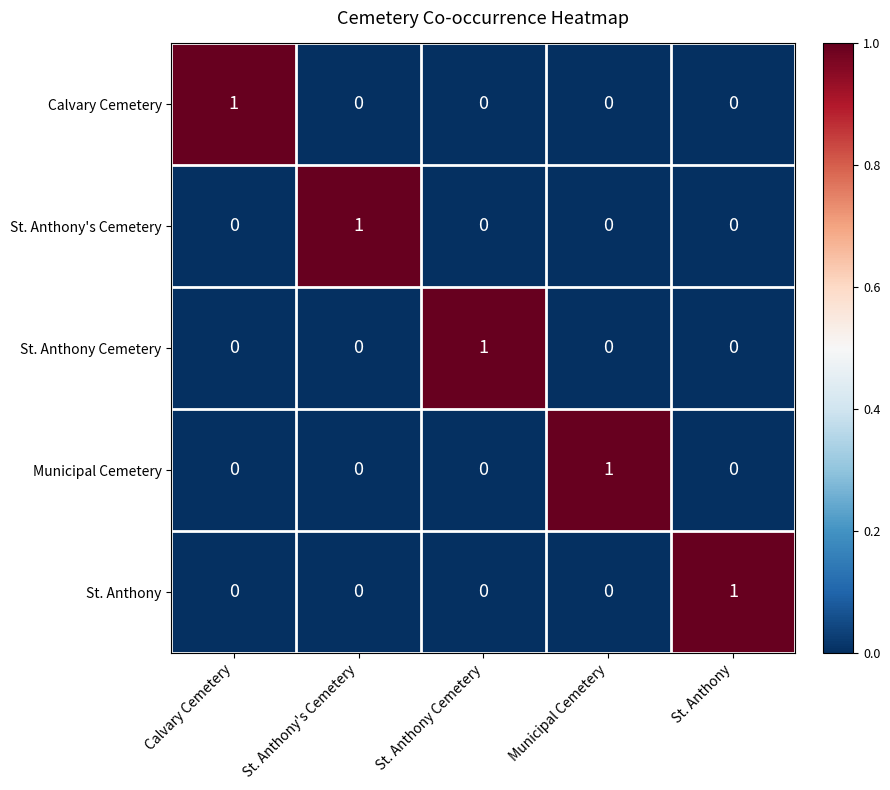

The Calvary Cemetery series shows 0 at St. Anthony Cemetery. True or false?

True